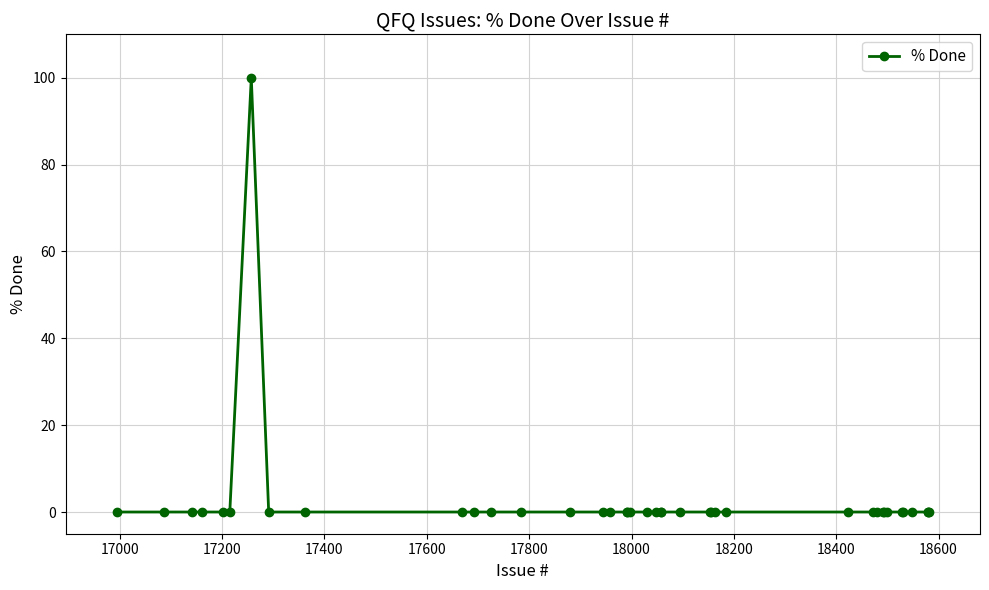

What is the difference between the maximum and minimum values?

100